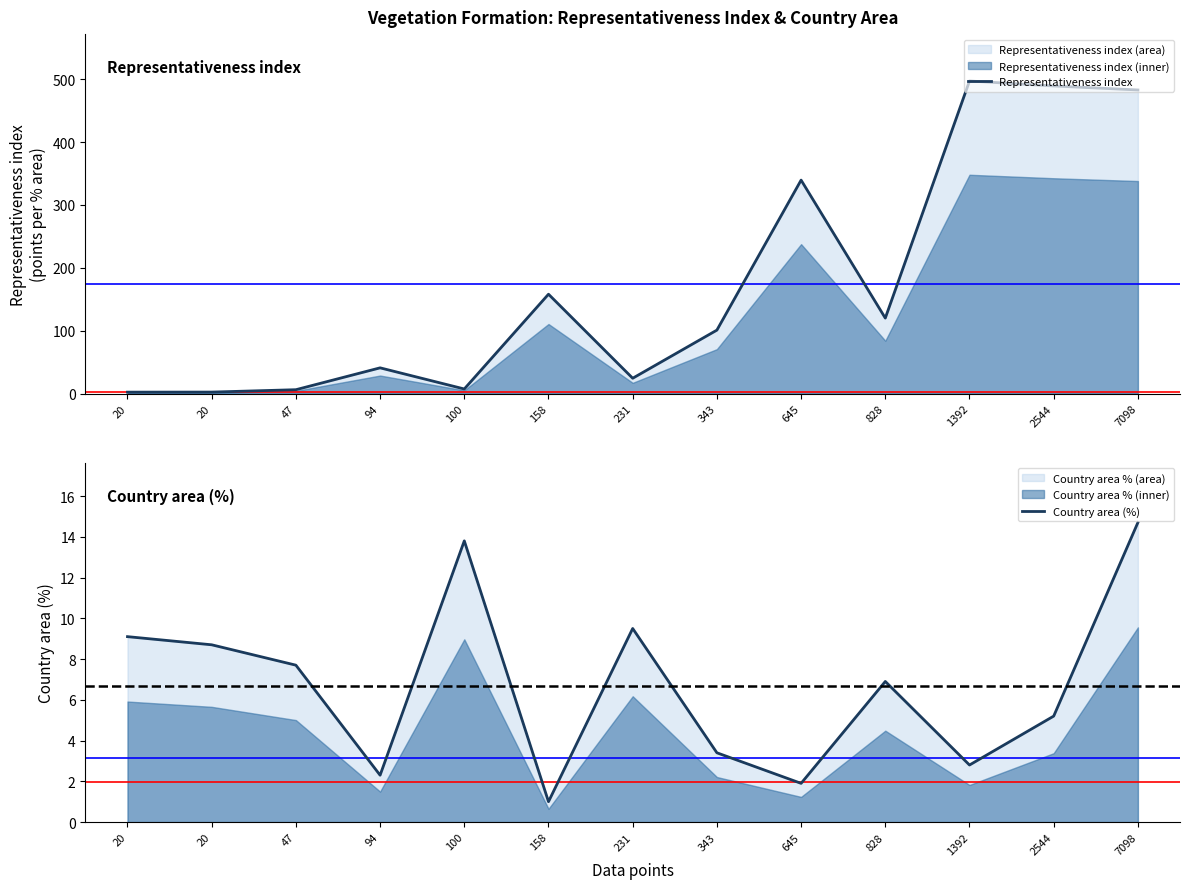

How many intersections are there between Representativeness index and Country area (%)?

3